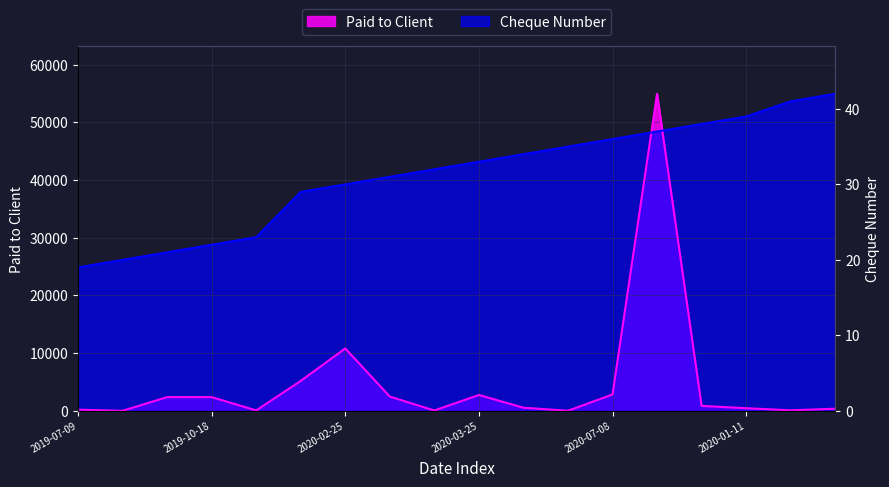

What is the value of the Paid to Client point at the 7th from the left?

10803.2